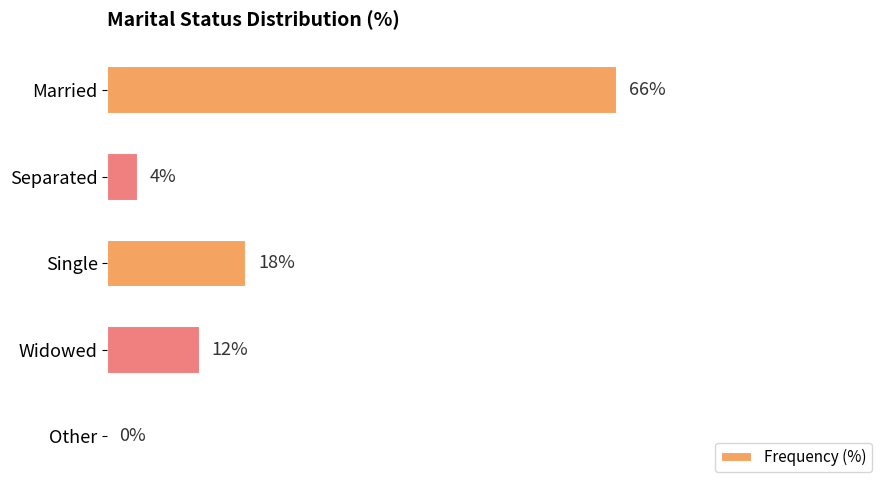

Which category has the highest value across all series?

Married